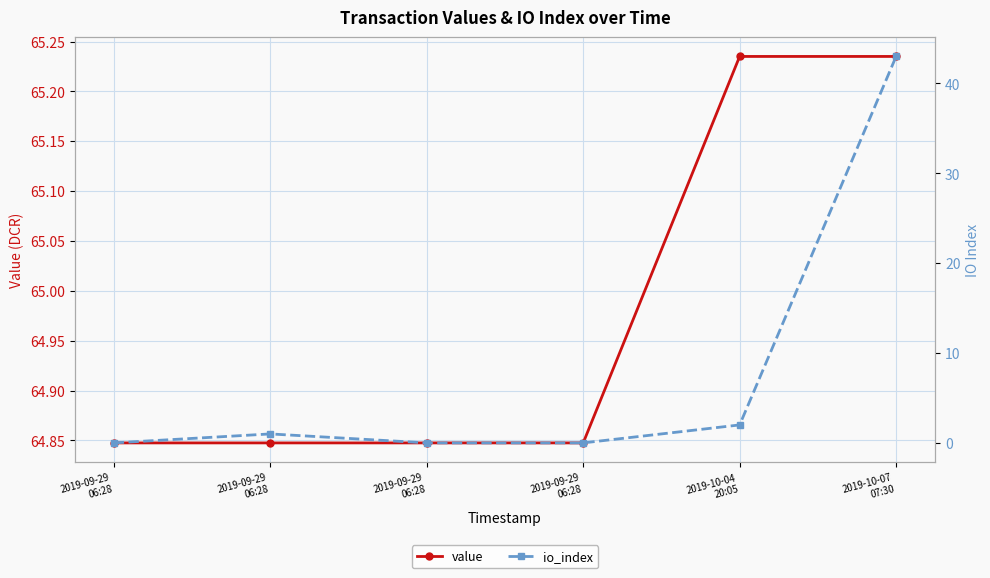

At which label is value closest to 65?

2019-09-29
06:28